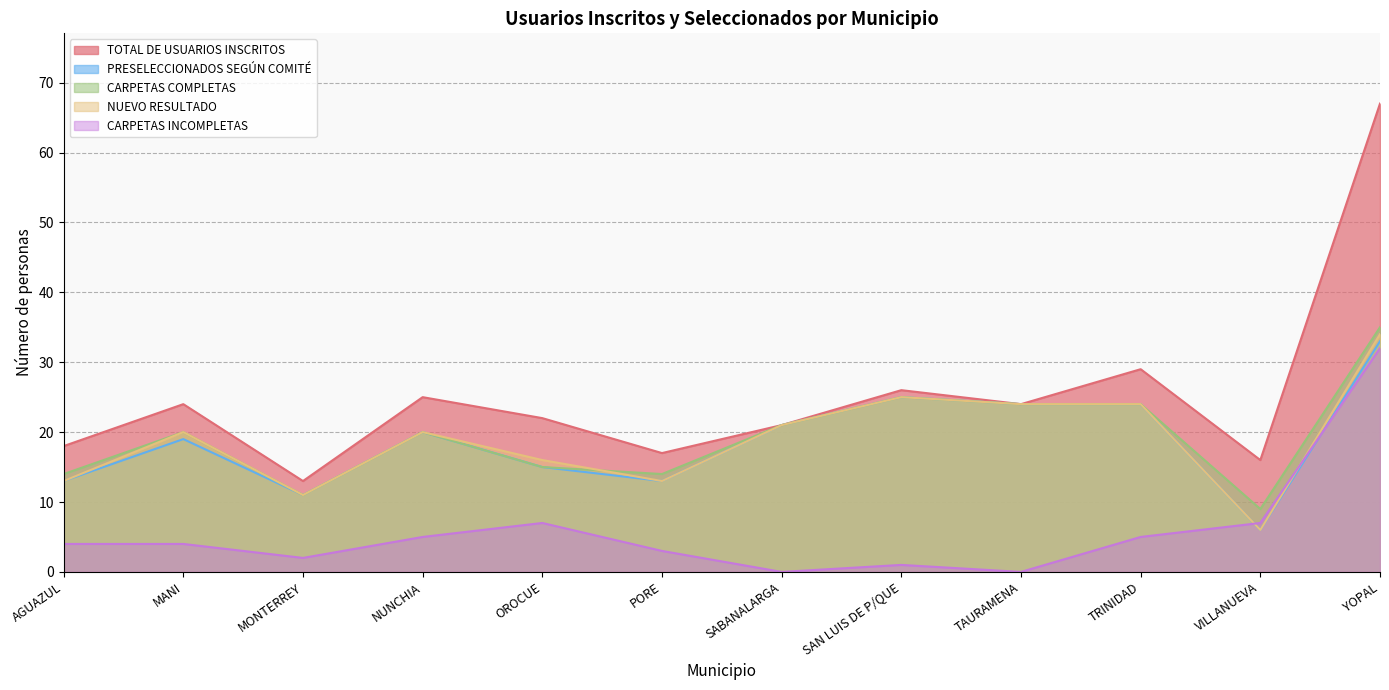

Where is the first local maximum for TOTAL DE USUARIOS INSCRITOS?

MANI